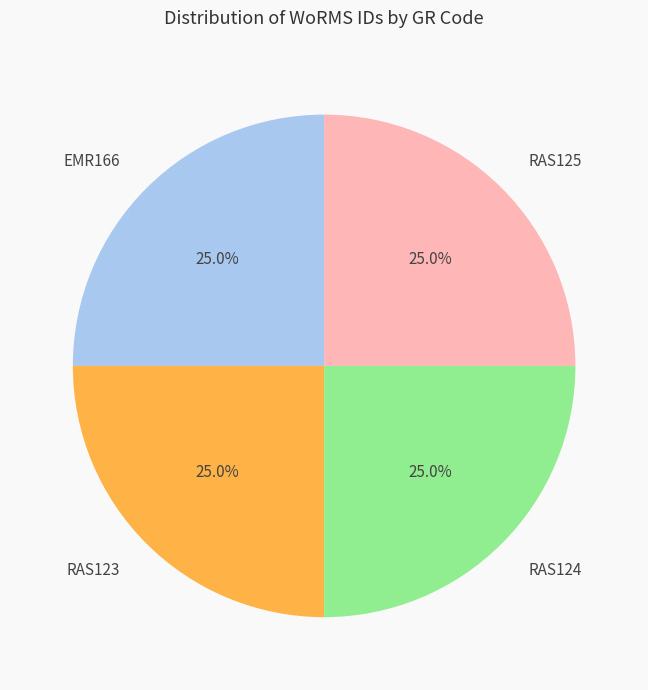

Does RAS125 account for over 50% of the chart?

No